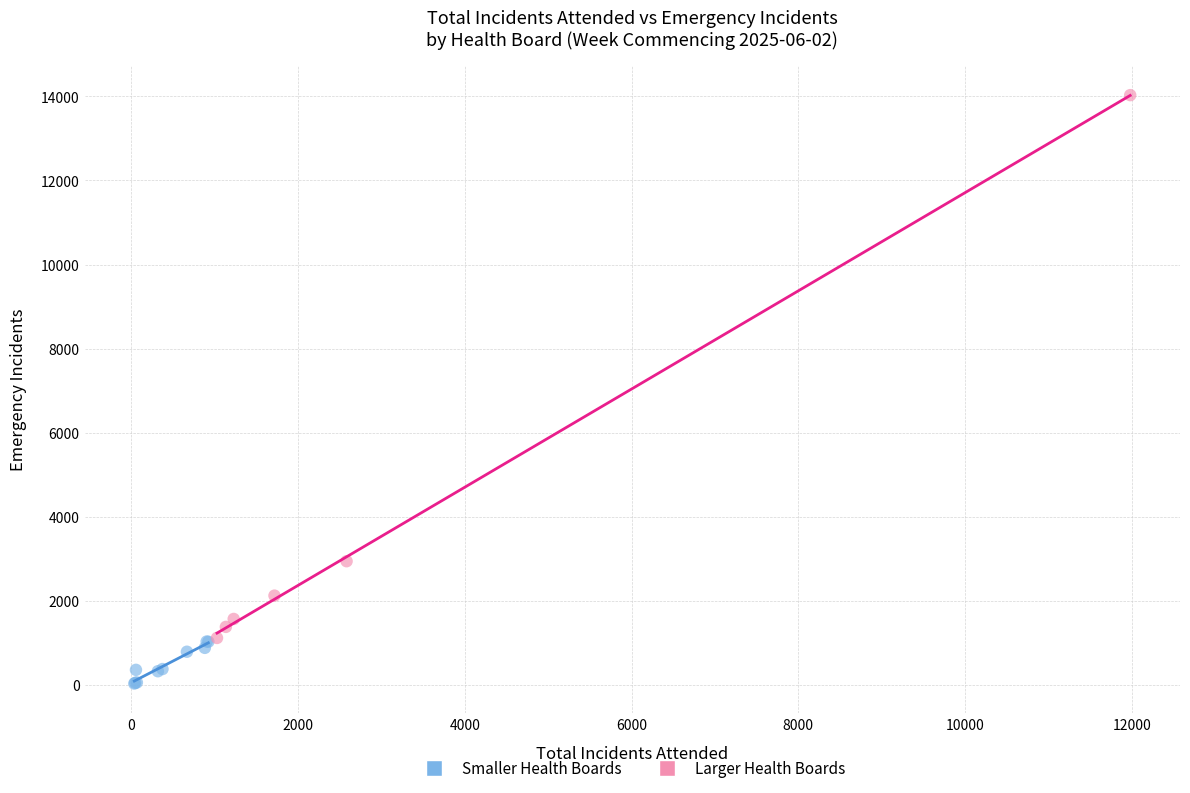

Which series contains the lowest Y value?

Smaller Health Boards